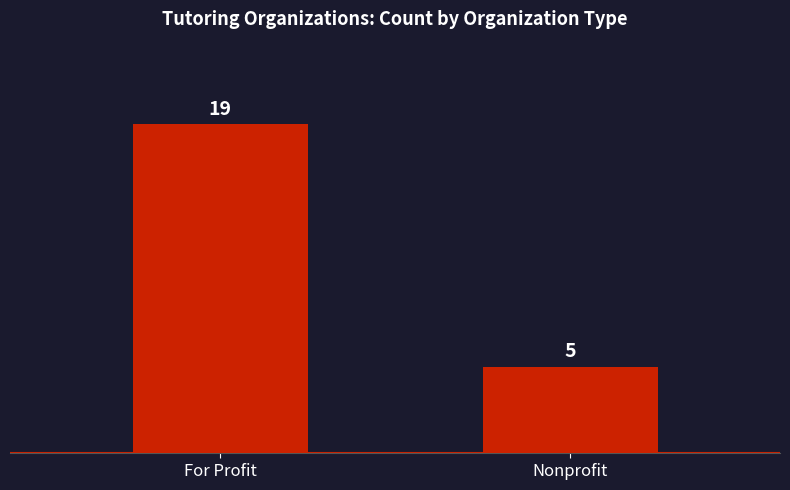

What is the smallest value displayed?

5